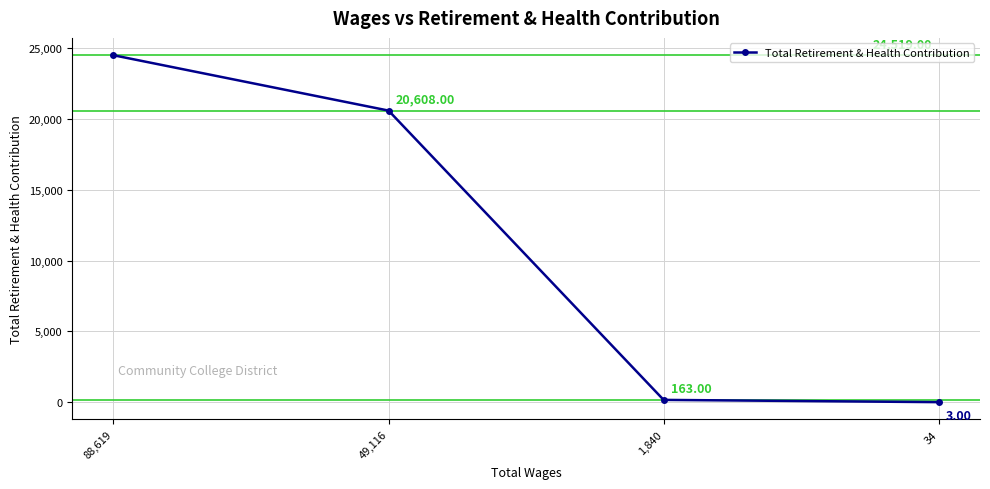

What is the difference between the maximum and minimum values?

24516